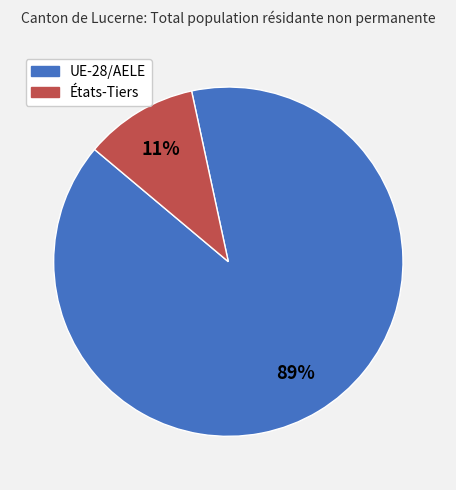

Combined, do UE-28/AELE and États-Tiers account for over 50%?

Yes